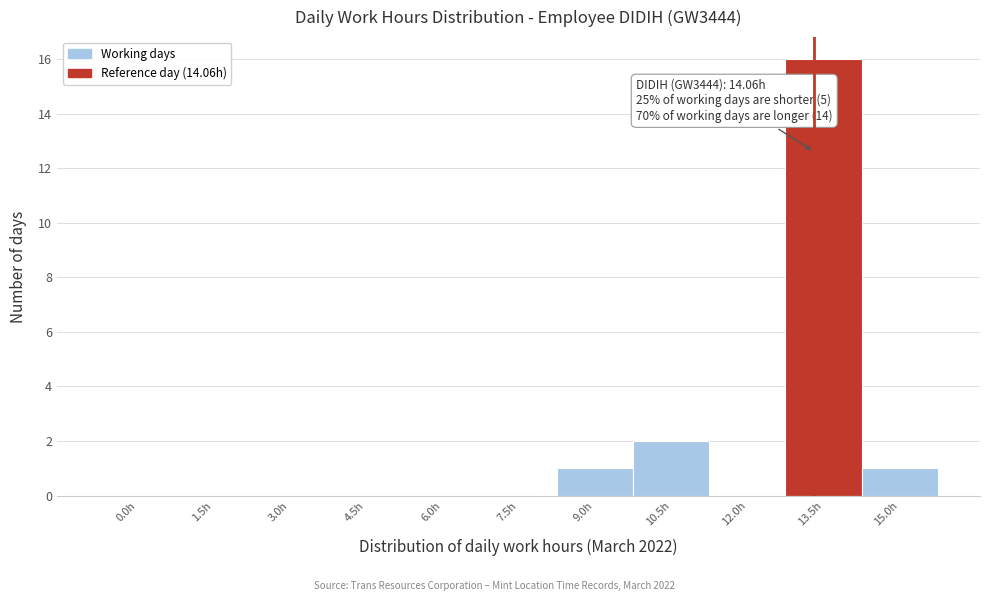

Reading left to right, what are all the values shown in this chart?

0.0h=0	1.5h=0	3.0h=0	4.5h=0	6.0h=0	7.5h=0	9.0h=1	10.5h=2	12.0h=0	13.5h=16	15.0h=1